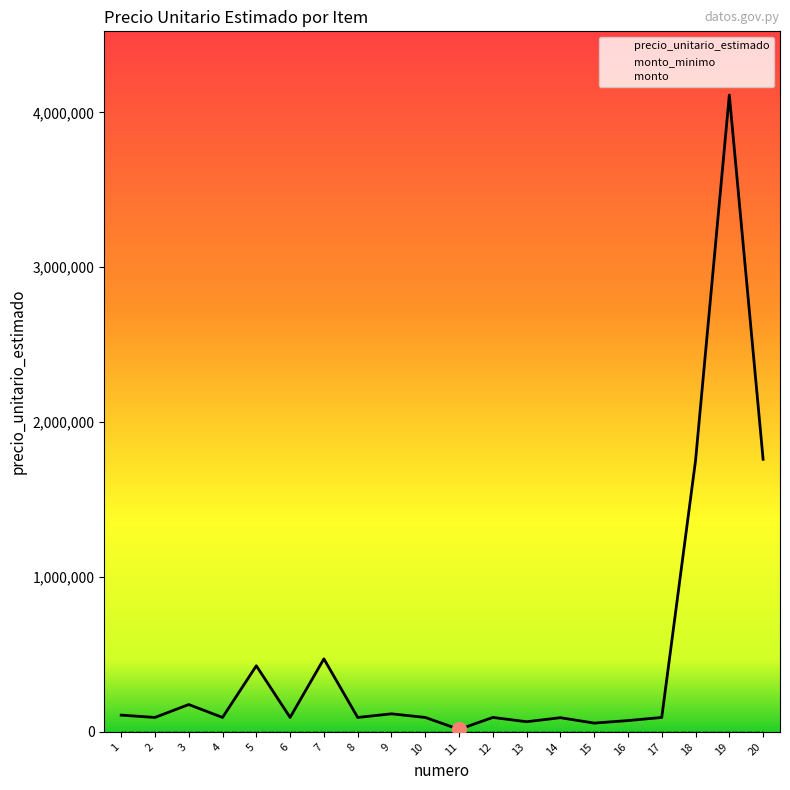

Reading left to right, what are all the values shown in this chart?

precio_unitario_estimado: 1=108233	2=93333	3=176634	4=93333	5=426767	6=93333	7=471433	8=93333	9=116673	10=93333	11=16083	12=93333	13=65667	14=91667	15=56833	16=73100	17=93333	18=1751000	19=4111733	20=1760000
monto_minimo: 1=0	2=0	3=0	4=0	5=0	6=0	7=0	8=0	9=0	10=0	11=0	12=0	13=0	14=0	15=0	16=0	17=0	18=0	19=0	20=0
monto: 1=0	2=0	3=0	4=0	5=0	6=0	7=0	8=0	9=0	10=0	11=0	12=0	13=0	14=0	15=0	16=0	17=0	18=0	19=0	20=0